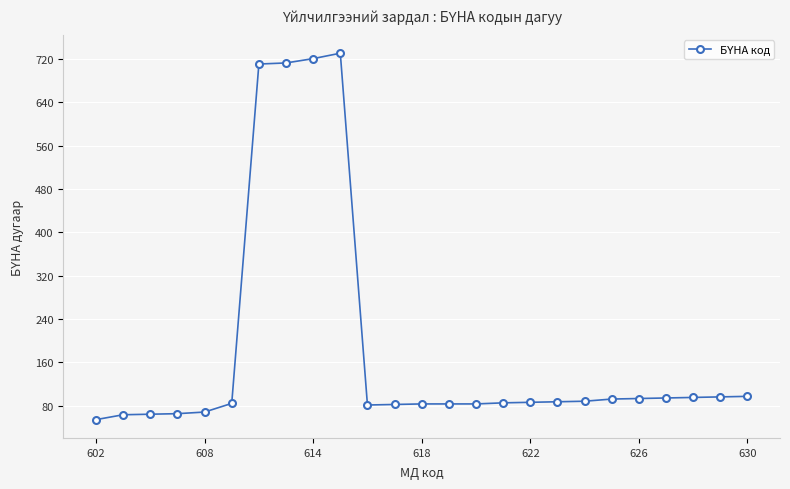

What is the value of the 3rd point from the left?

64